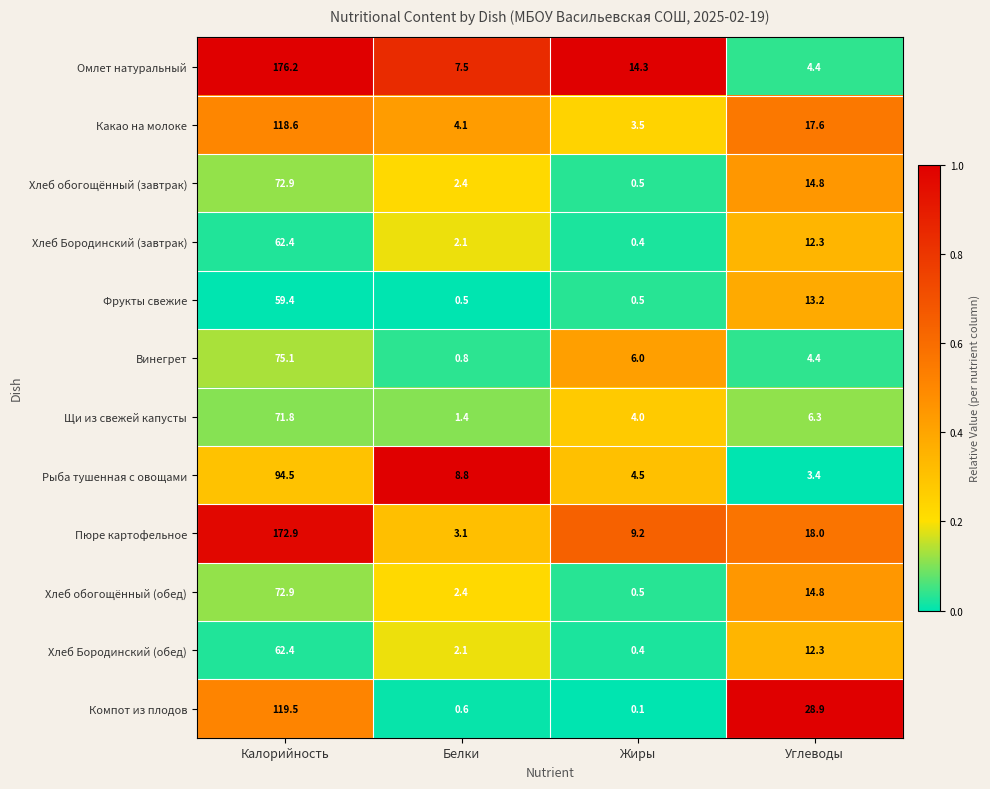

Where is Какао на молоке nearest to the value 61?

Углеводы